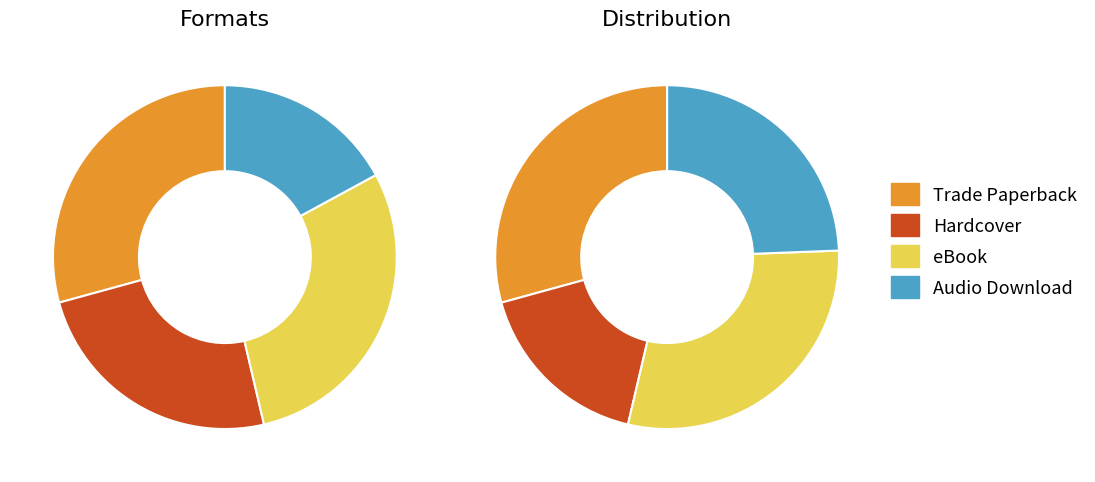

Which category has the biggest portion of the pie?

Trade Paperback